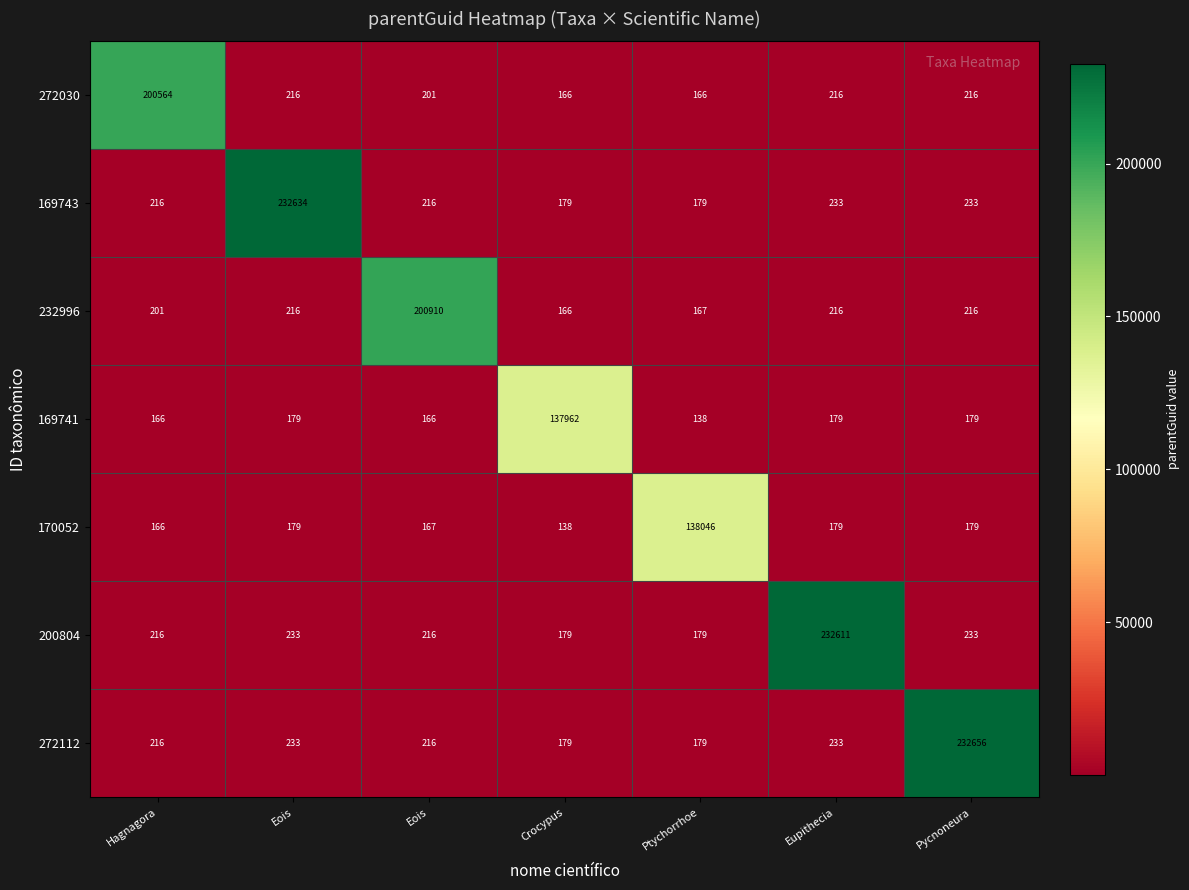

Reading right to left, what are all the values shown in this chart?

272030: Pycnoneura=216.0	Eupithecia=216.0	Ptychorrhoe=166.0	Crocypus=166.0	Eois=201.0	Eois=216.0	Hagnagora=200564.0
169743: Pycnoneura=233.0	Eupithecia=233.0	Ptychorrhoe=179.0	Crocypus=179.0	Eois=216.0	Eois=232634.0	Hagnagora=216.0
232996: Pycnoneura=216.0	Eupithecia=216.0	Ptychorrhoe=167.0	Crocypus=166.0	Eois=200910.0	Eois=216.0	Hagnagora=201.0
169741: Pycnoneura=179.0	Eupithecia=179.0	Ptychorrhoe=138.0	Crocypus=137962.0	Eois=166.0	Eois=179.0	Hagnagora=166.0
170052: Pycnoneura=179.0	Eupithecia=179.0	Ptychorrhoe=138046.0	Crocypus=138.0	Eois=167.0	Eois=179.0	Hagnagora=166.0
200804: Pycnoneura=233.0	Eupithecia=232611.0	Ptychorrhoe=179.0	Crocypus=179.0	Eois=216.0	Eois=233.0	Hagnagora=216.0
272112: Pycnoneura=232656.0	Eupithecia=233.0	Ptychorrhoe=179.0	Crocypus=179.0	Eois=216.0	Eois=233.0	Hagnagora=216.0